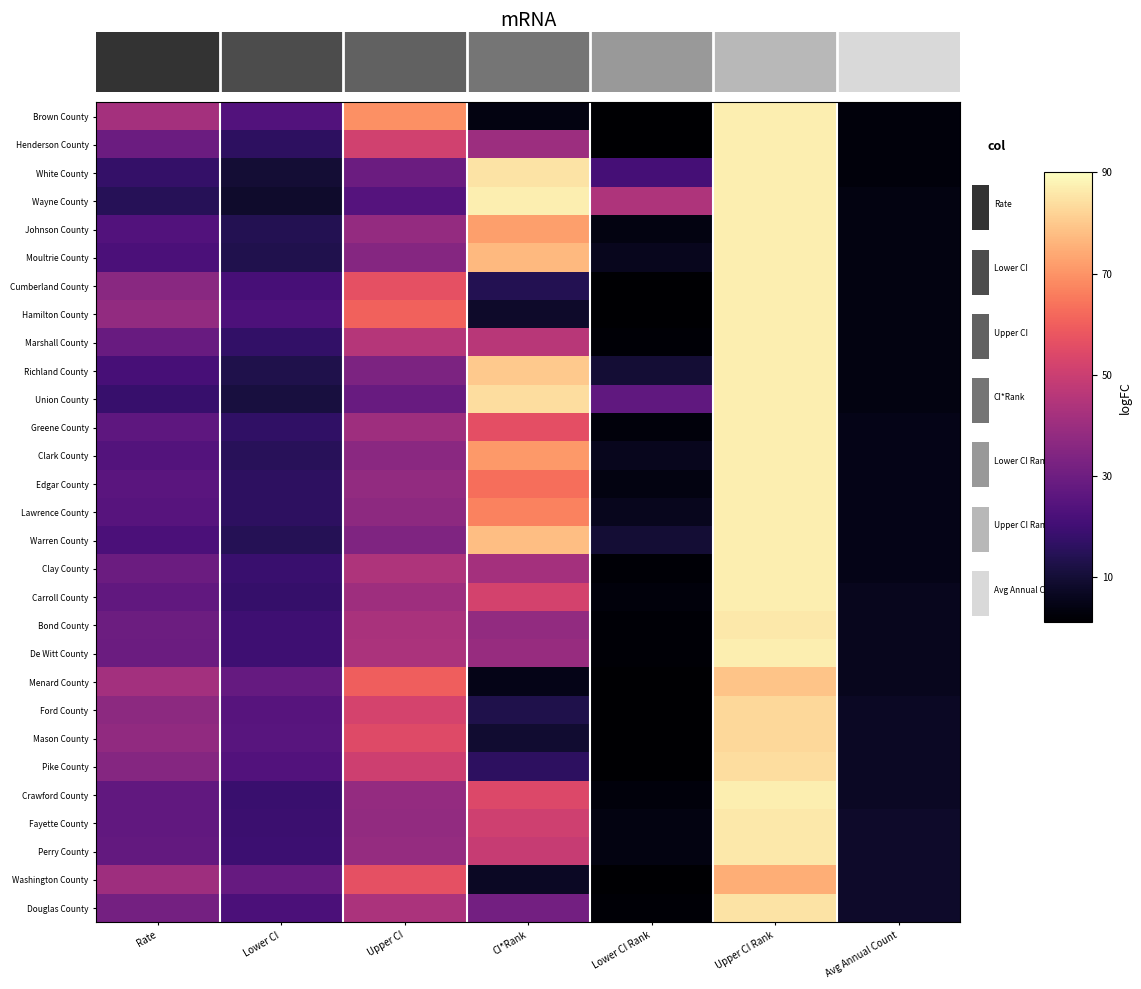

At which category is the sum across all series the highest?

Upper CI Rank